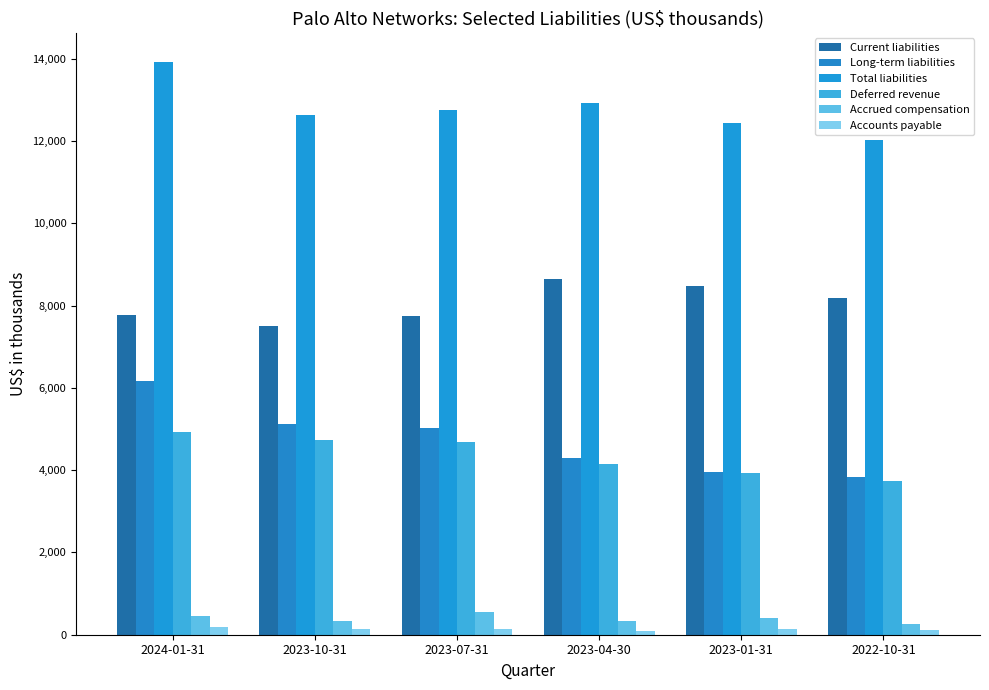

What is the average value of the Accrued compensation series?

390167